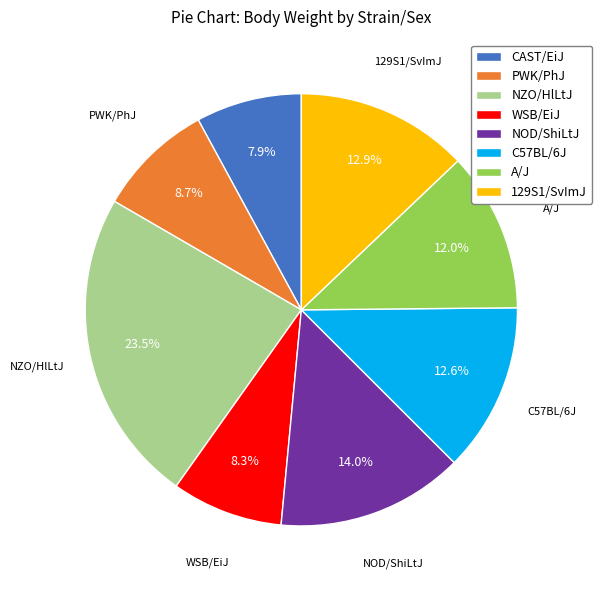

Between A/J and WSB/EiJ, which is larger?

A/J